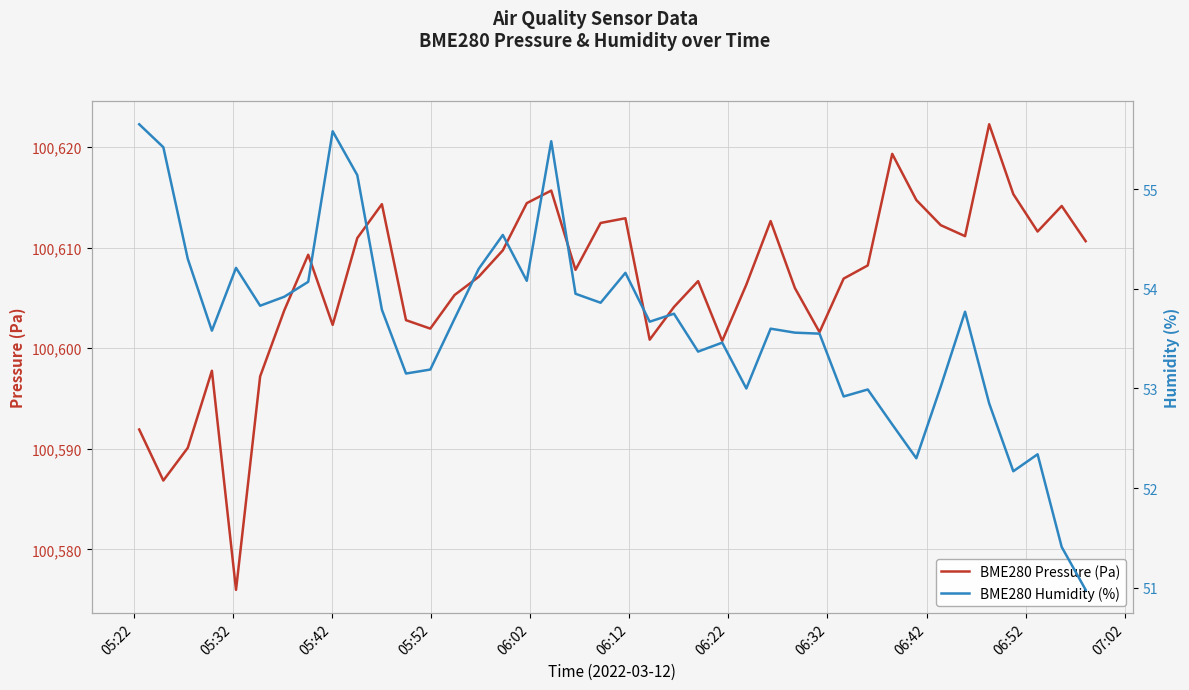

What is the minimum value for BME280 Pressure (Pa)?

100576.0